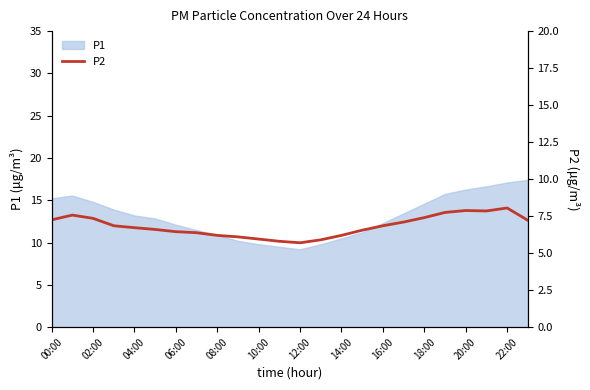

The P1 series shows 26.5 at 22:00. True or false?

False